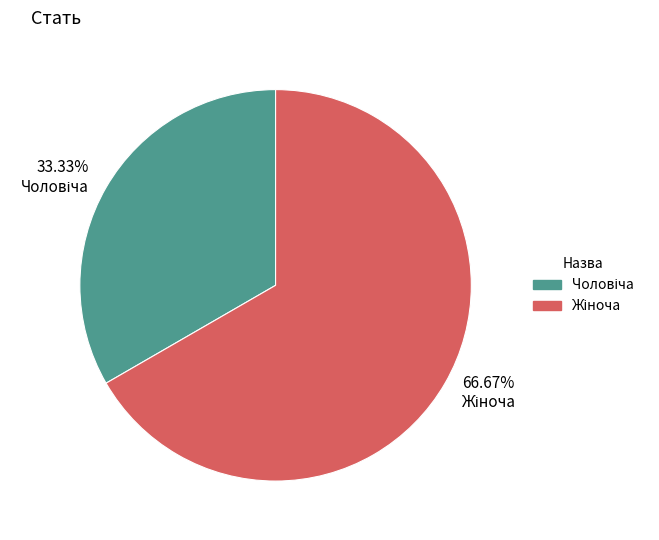

Is there a majority slice in this chart?

Yes